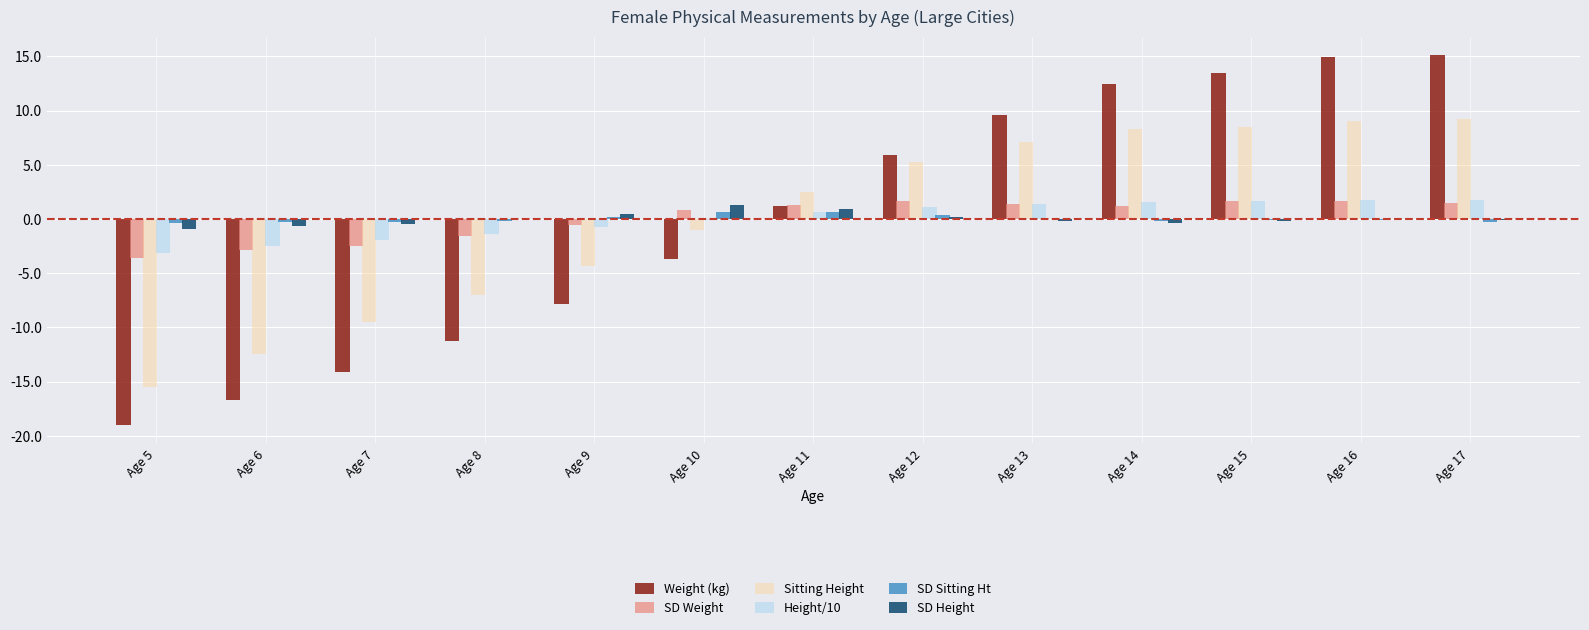

Rank the series at Age 13 from highest to lowest value.

Weight (kg), Sitting Height, Height/10, SD Weight, SD Sitting Ht, SD Height